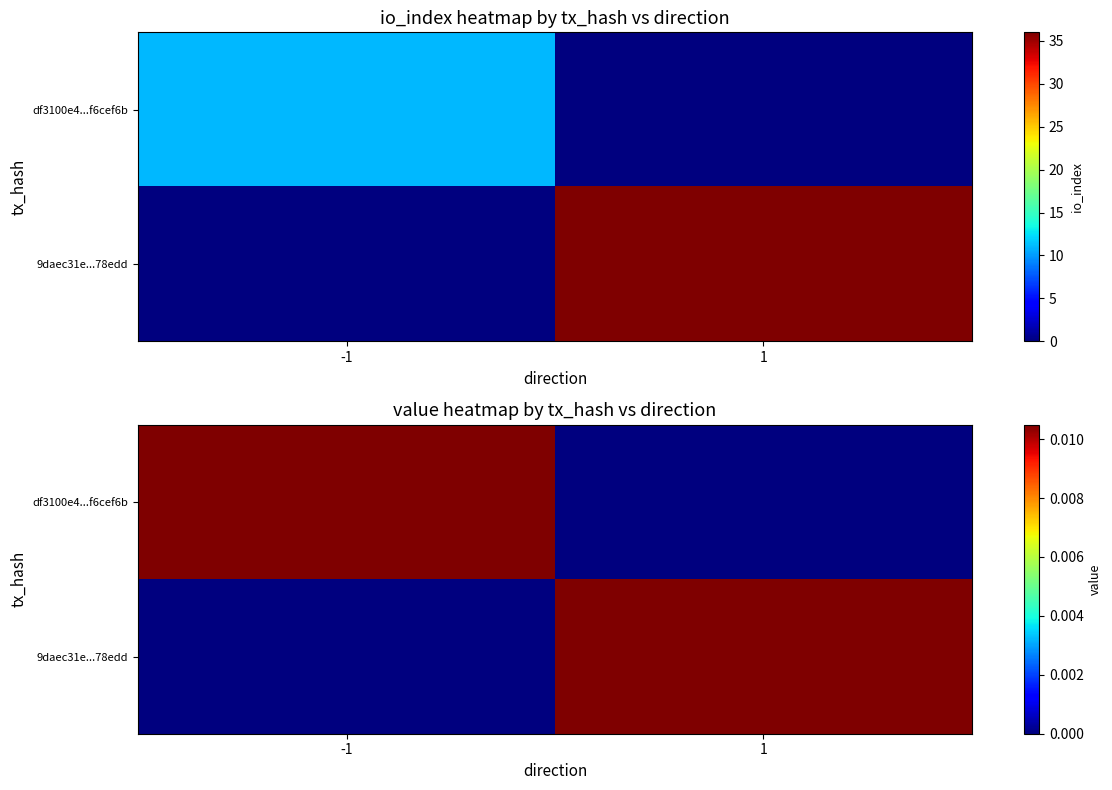

How many df3100e4...f6cef6b values are between 0 and 1?

2